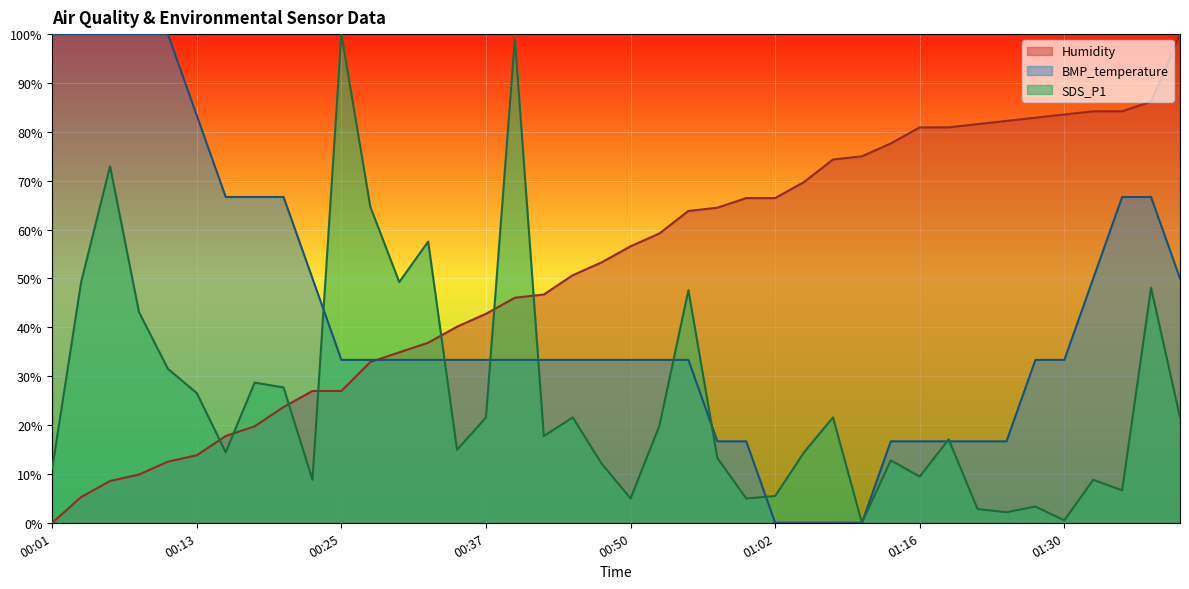

Reading left to right, extract all data points from this chart.

Humidity: 00:01=0.0	00:03=5.3	00:05=8.6	00:08=9.9	00:10=12.5	00:13=13.8	00:15=17.8	00:18=19.7	00:20=23.7	00:23=27.0	00:25=27.0	00:27=32.9	00:30=34.9	00:32=36.8	00:35=40.1	00:37=42.8	00:40=46.1	00:42=46.7	00:45=50.7	00:47=53.3	00:50=56.6	00:52=59.2	00:55=63.8	00:57=64.5	01:00=66.4	01:02=66.4	01:05=69.7	01:08=74.3	01:11=75.0	01:14=77.6	01:16=80.9	01:19=80.9	01:22=81.6	01:25=82.2	01:28=82.9	01:30=83.6	01:33=84.2	01:35=84.2	01:37=86.2	01:40=100.0
BMP_temperature: 00:01=100.0	00:03=100.0	00:05=100.0	00:08=100.0	00:10=100.0	00:13=83.3	00:15=66.7	00:18=66.7	00:20=66.7	00:23=50.0	00:25=33.3	00:27=33.3	00:30=33.3	00:32=33.3	00:35=33.3	00:37=33.3	00:40=33.3	00:42=33.3	00:45=33.3	00:47=33.3	00:50=33.3	00:52=33.3	00:55=33.3	00:57=16.7	01:00=16.7	01:02=0.0	01:05=0.0	01:08=0.0	01:11=0.0	01:14=16.7	01:16=16.7	01:19=16.7	01:22=16.7	01:25=16.7	01:28=33.3	01:30=33.3	01:33=50.0	01:35=66.7	01:37=66.7	01:40=50.0
SDS_P1: 00:01=11.1	00:03=49.3	00:05=73.0	00:08=43.1	00:10=31.5	00:13=26.5	00:15=14.4	00:18=28.7	00:20=27.7	00:23=8.8	00:25=100.0	00:27=64.7	00:30=49.3	00:32=57.5	00:35=14.9	00:37=21.6	00:40=99.0	00:42=17.7	00:45=21.6	00:47=12.1	00:50=5.0	00:52=19.9	00:55=47.6	00:57=13.3	01:00=5.0	01:02=5.5	01:05=14.4	01:08=21.6	01:11=0.0	01:14=12.8	01:16=9.5	01:19=17.1	01:22=2.8	01:25=2.2	01:28=3.3	01:30=0.5	01:33=8.8	01:35=6.6	01:37=48.1	01:40=21.6